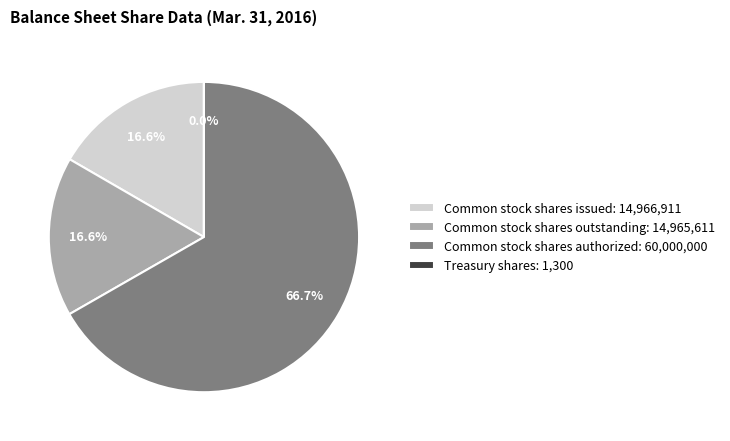

Is the sum of Common stock shares issued: 14,966,911 and Common stock shares outstanding: 14,965,611 greater than half?

No